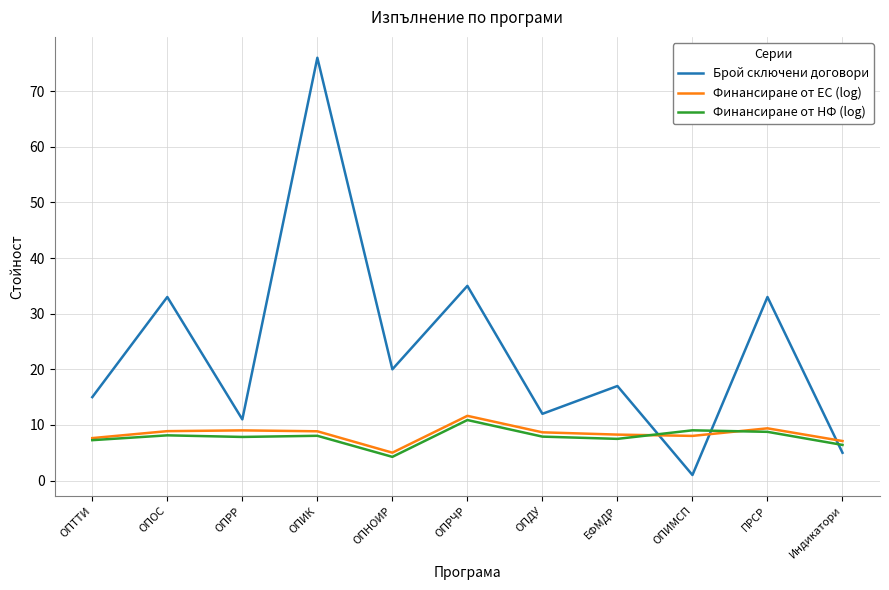

What is the difference between the highest and lowest values at ОПОС?

24.9